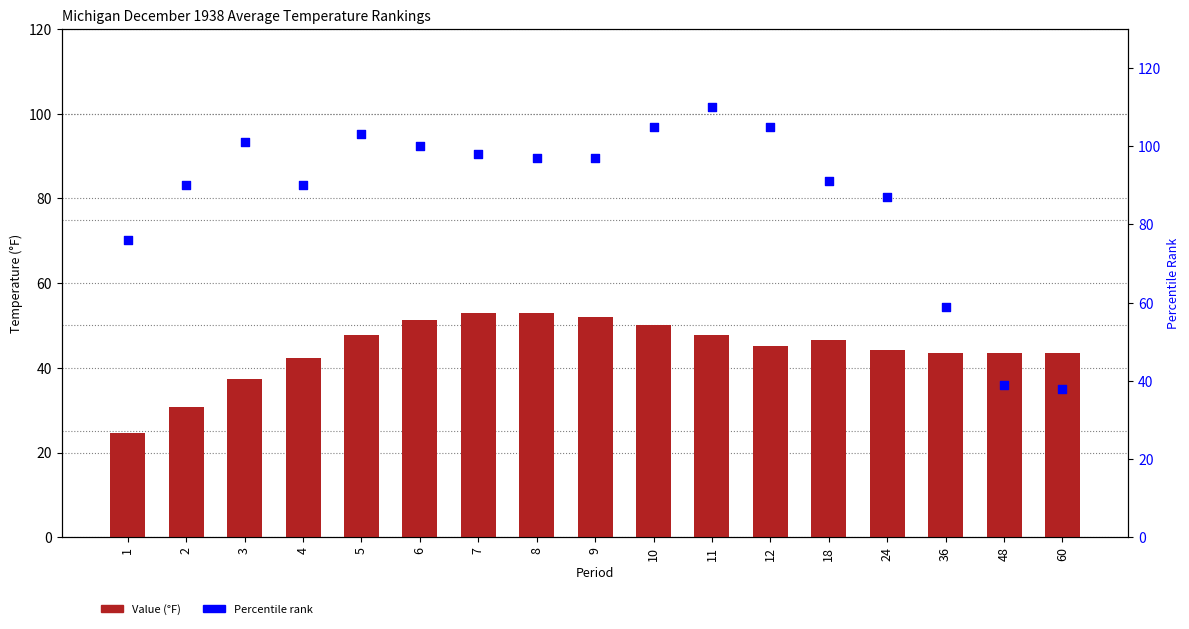

What are all the series names shown in the legend?

Value, Percentile rank